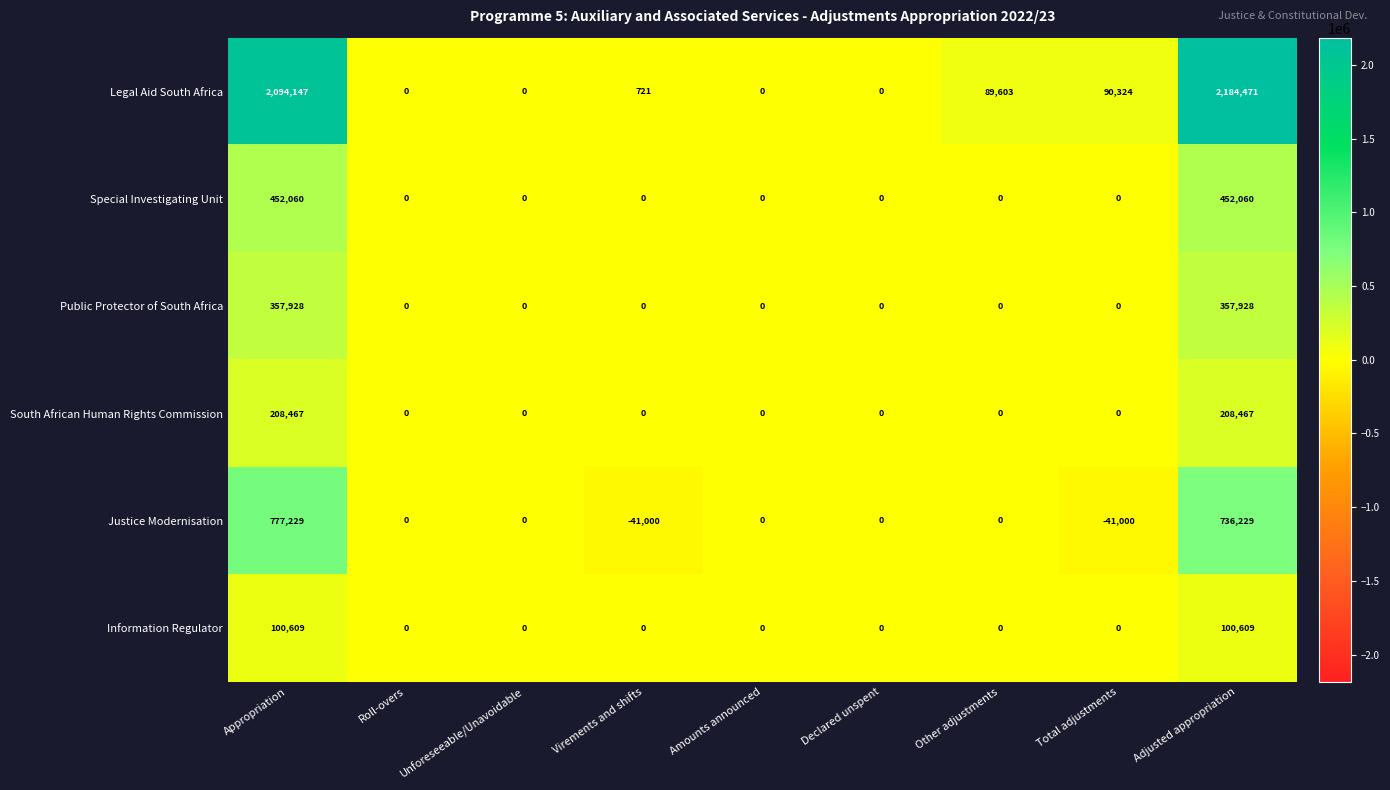

The South African Human Rights Commission series shows 301156 at Appropriation. True or false?

False